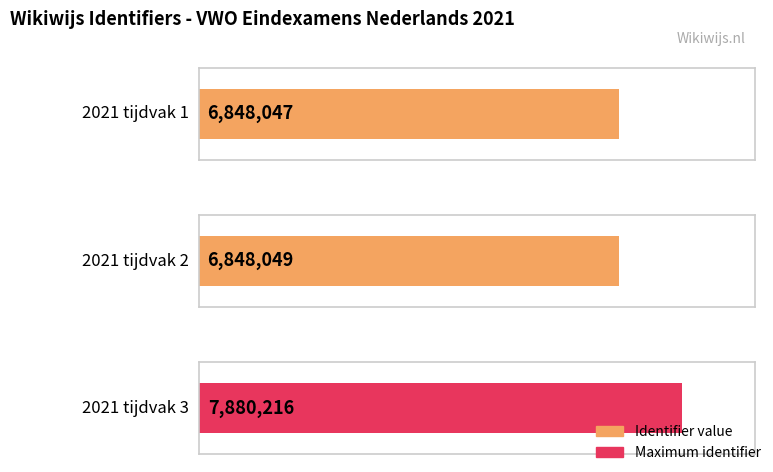

What value does the data have at 2021 tijdvak 3, to the nearest 10?

7880220